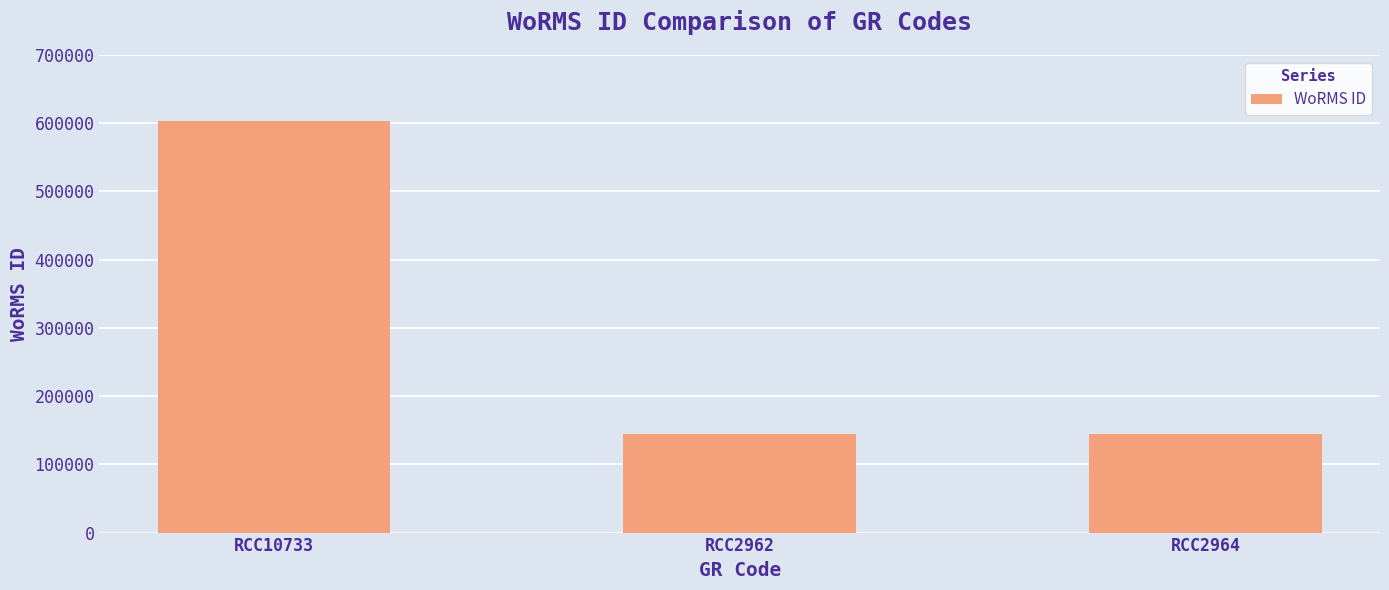

What is the smallest value displayed?

144187